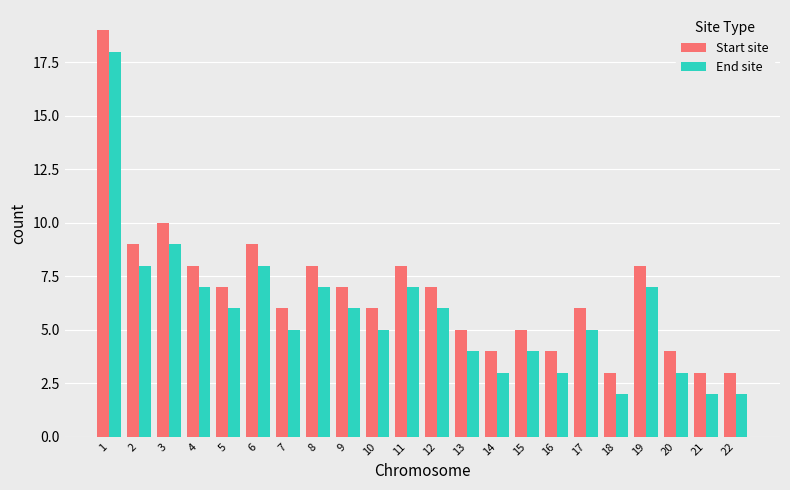

The End site series shows 7 at 19. True or false?

True